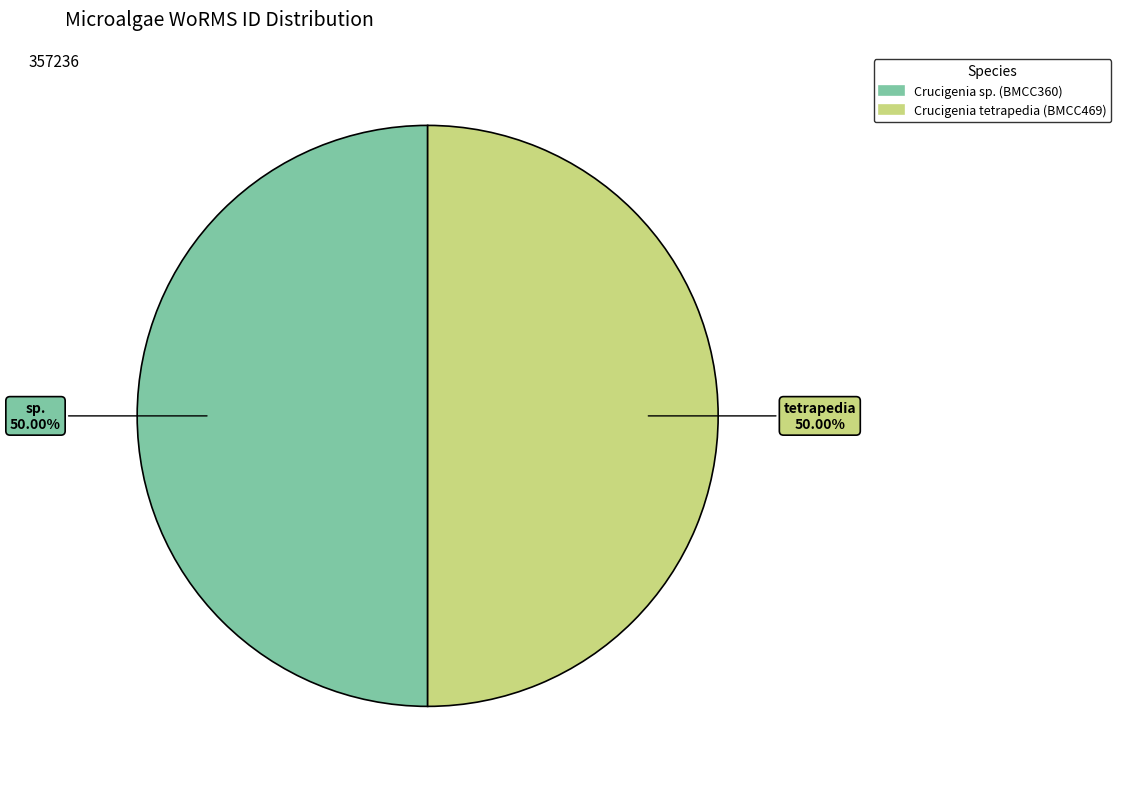

Is the sum of Crucigenia sp. (BMCC360) and Crucigenia tetrapedia (BMCC469) greater than half?

Yes